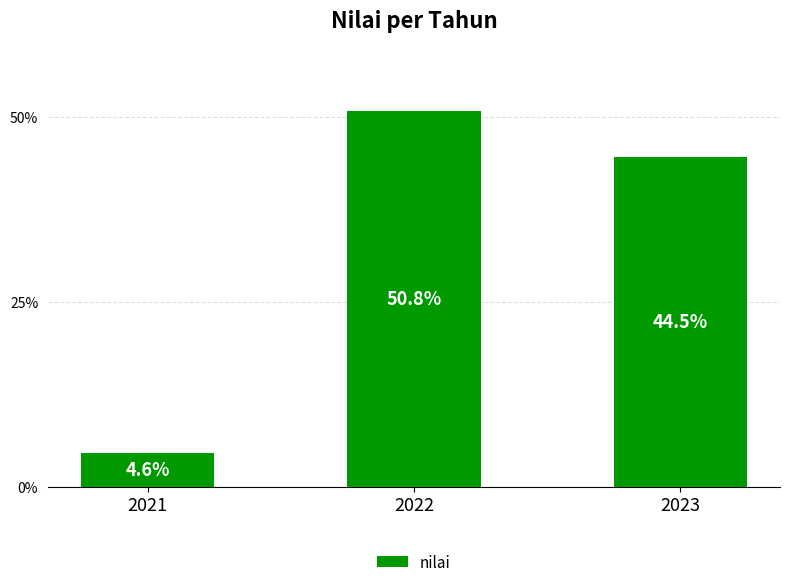

What is the difference between the second highest and minimum values?

173.4